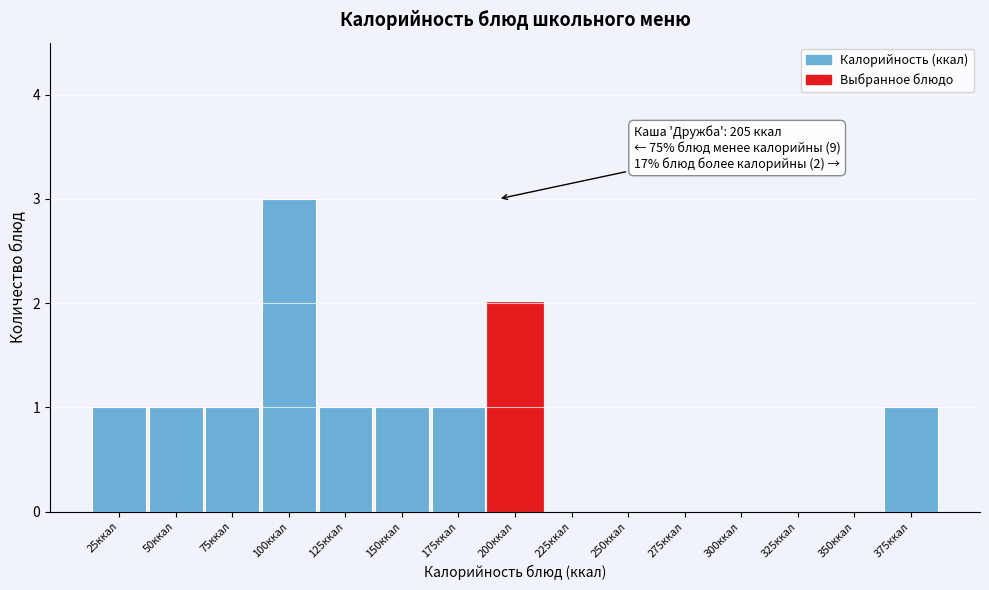

Reading left to right, what are all the values shown in this chart?

25ккал=1	50ккал=1	75ккал=1	100ккал=3	125ккал=1	150ккал=1	175ккал=1	200ккал=2	225ккал=0	250ккал=0	275ккал=0	300ккал=0	325ккал=0	350ккал=0	375ккал=1